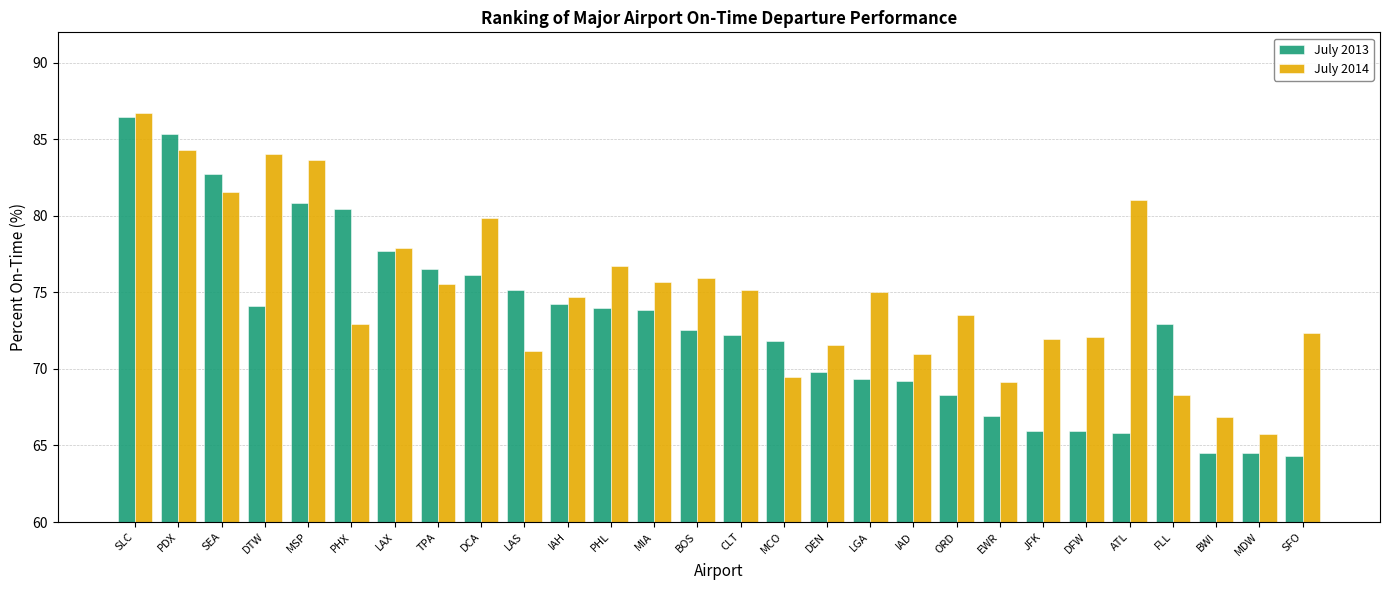

The July 2014 series shows 126.9 at SLC. True or false?

False